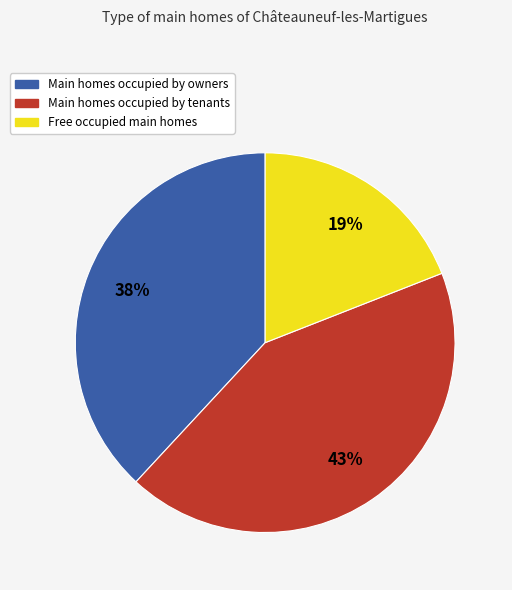

Is there any slice that represents more than half of the pie?

No